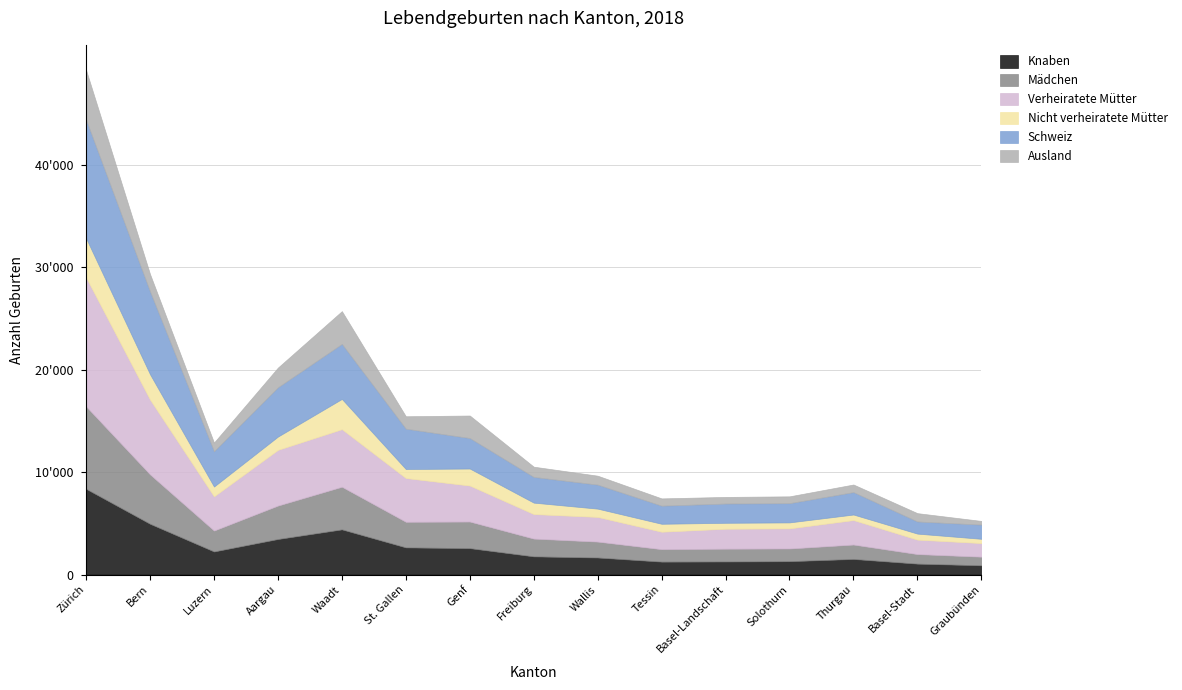

Is it true that Schweiz equals 2978 at Genf?

True